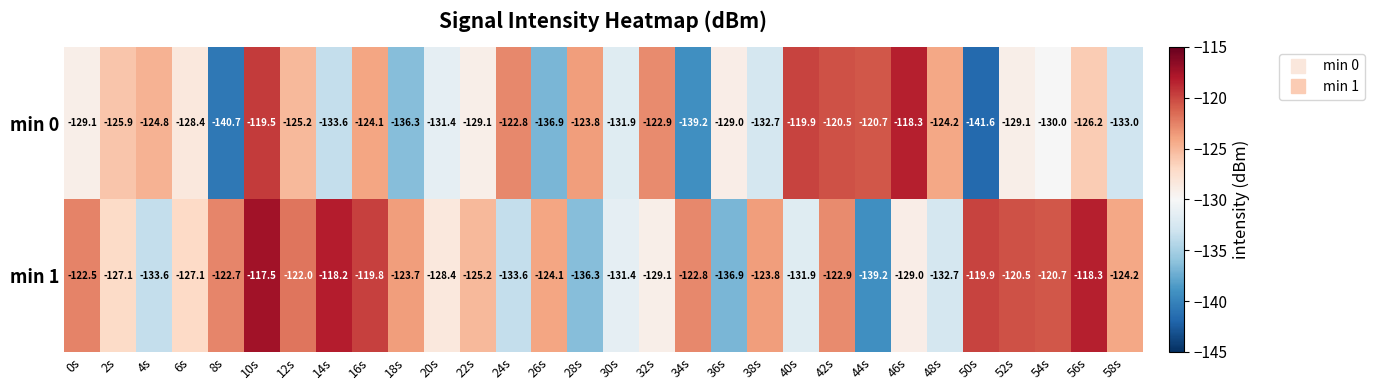

What is the difference between the maximum and second lowest values in the min 0 series?

22.4